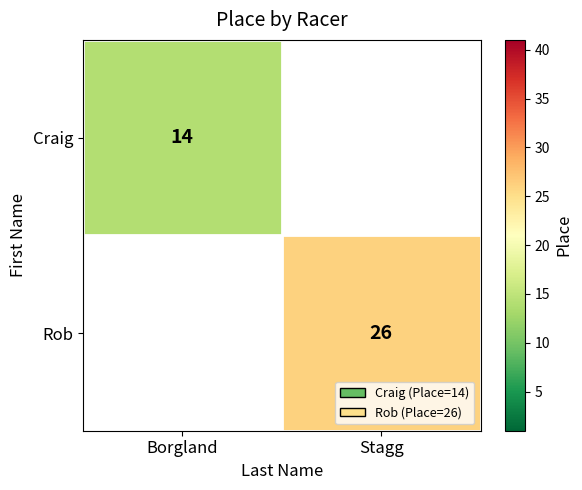

The Rob series shows 26 at Stagg. True or false?

True